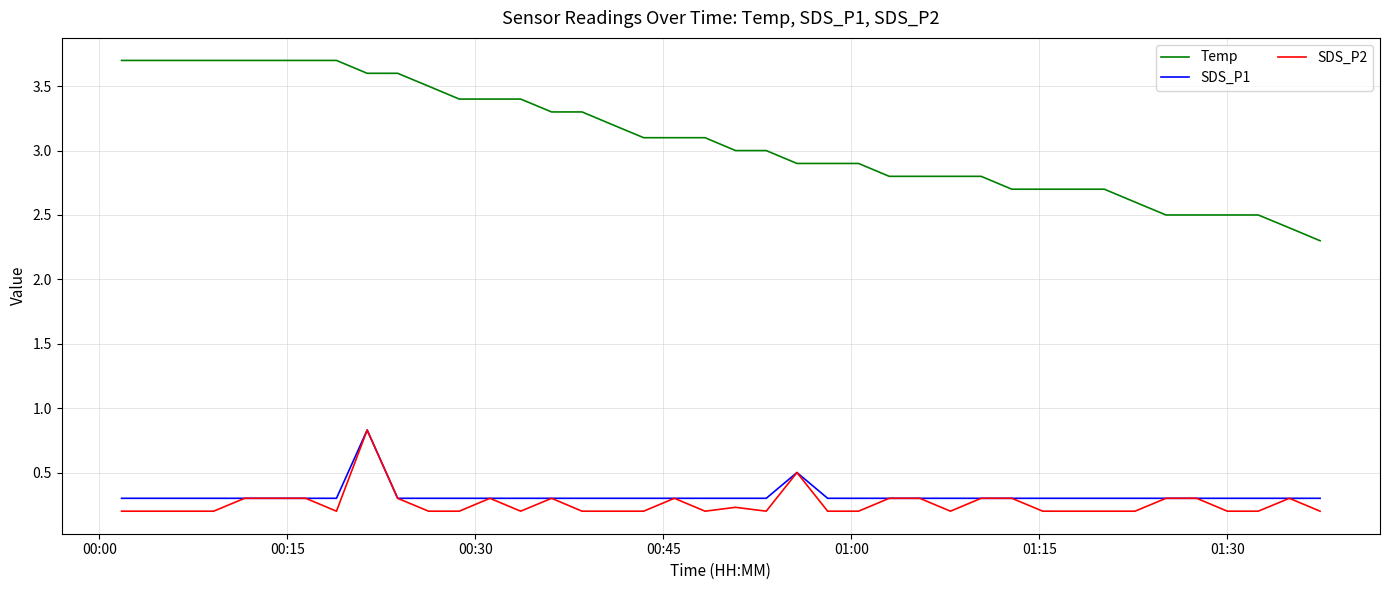

What is the maximum value shown in the chart?

3.7